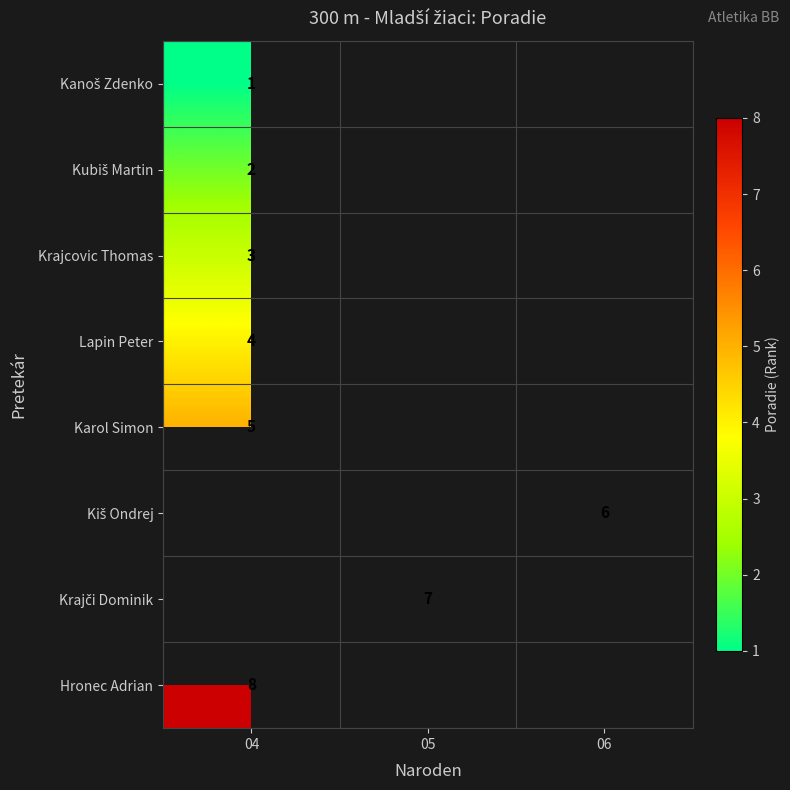

Is the value of Krajči Dominik at 04 greater than the value of Krajcovic Thomas at 06?

No